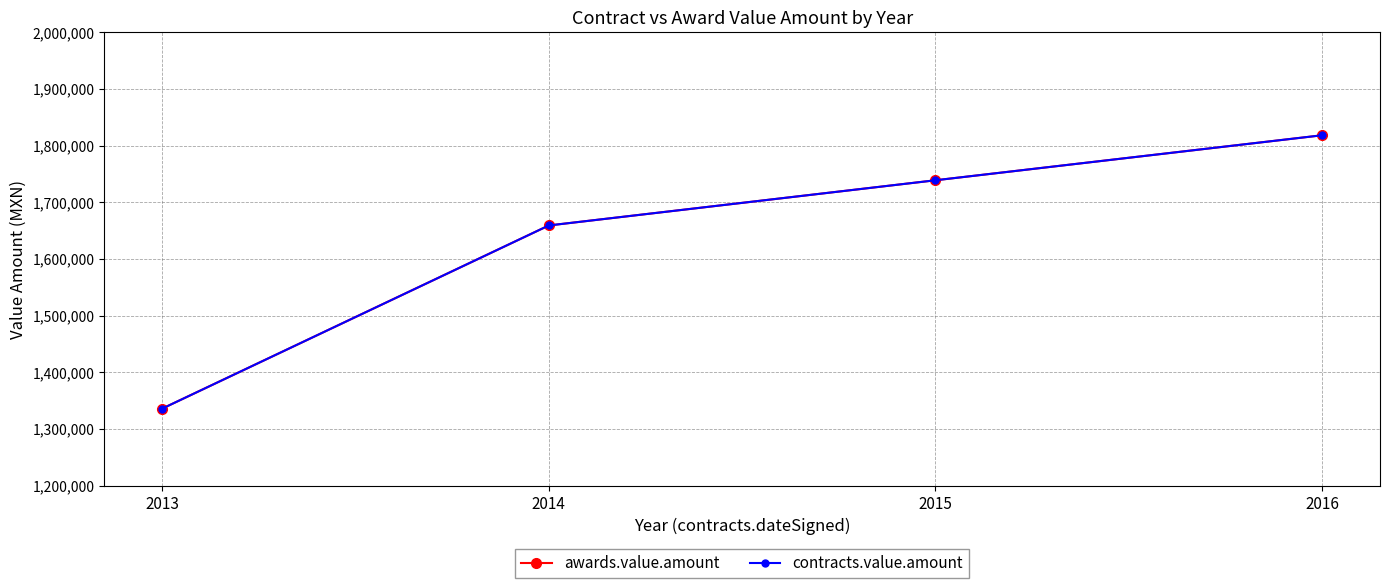

True or false: awards.value.amount and contracts.value.amount cross at least once.

False